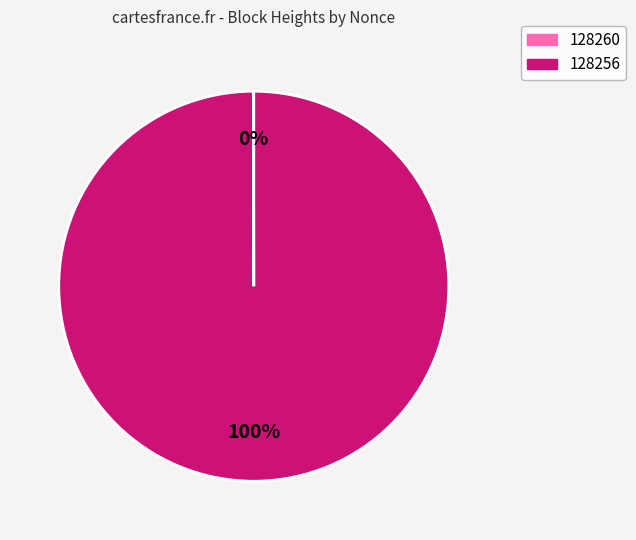

What is the majority slice?

128256